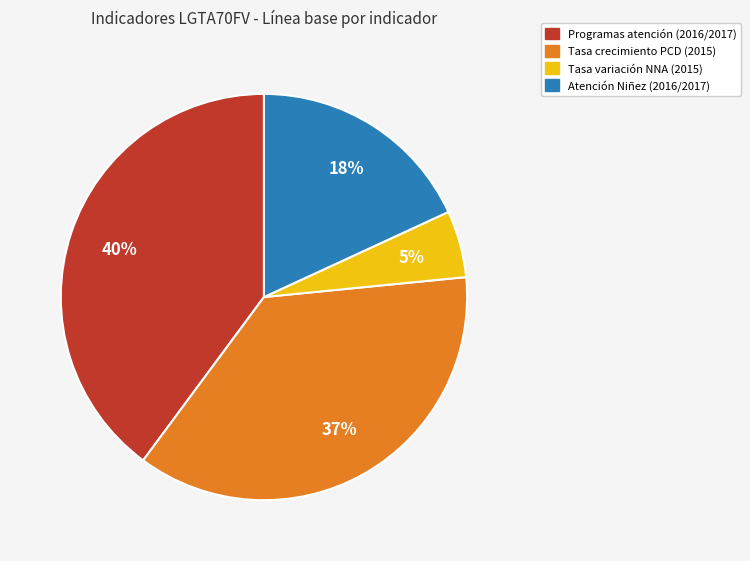

Does any single category account for the majority?

No